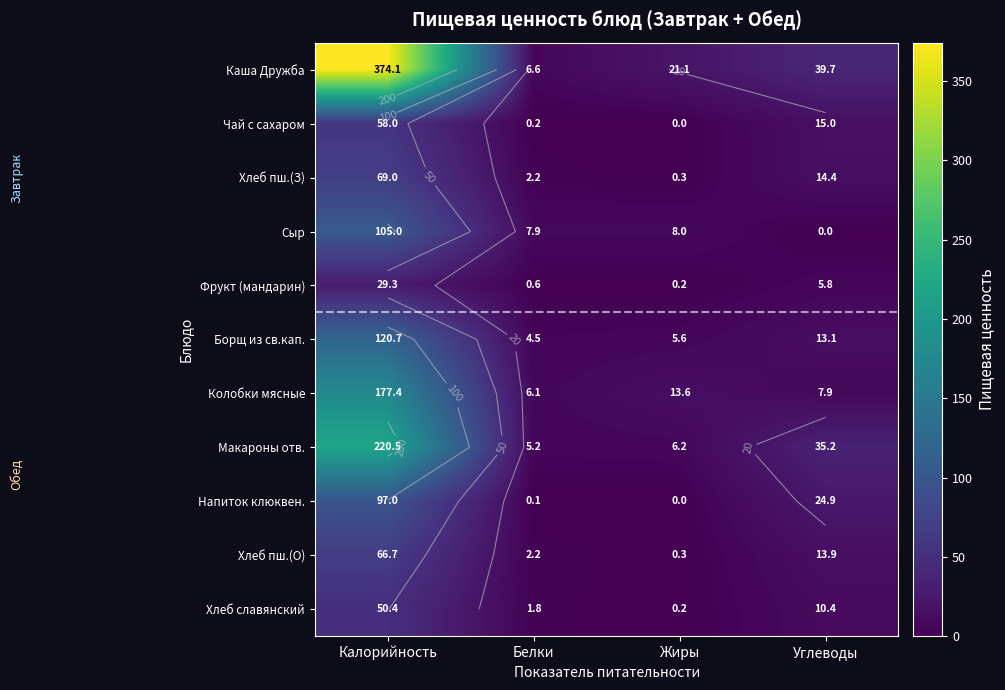

What is the difference between the second highest and minimum values in the Хлеб пш.(О) series?

13.6